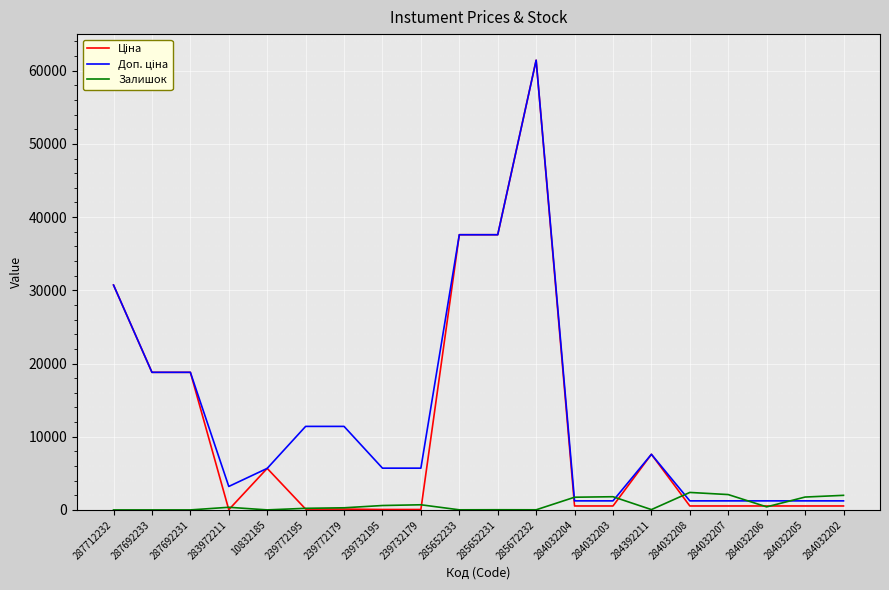

Is it true that Залишок equals 2388.0 at 284032208?

True